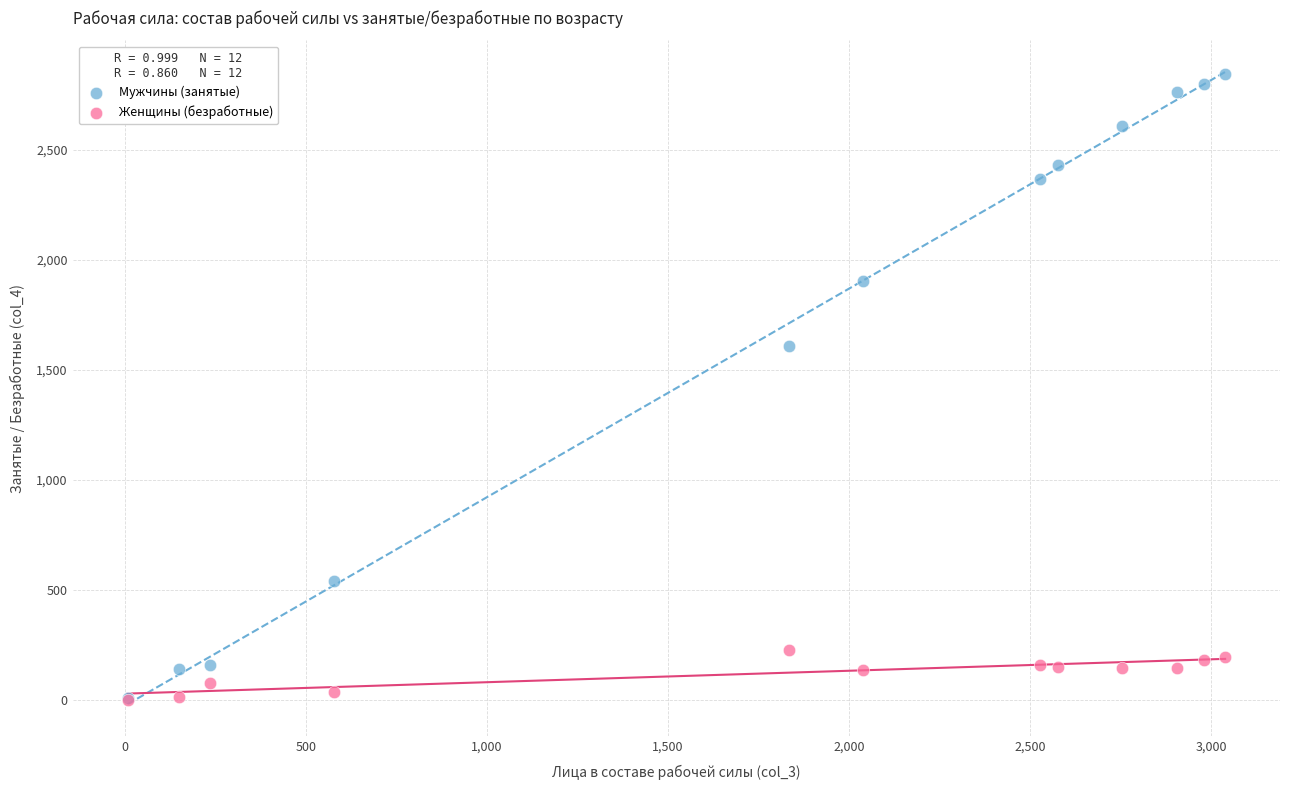

In the Мужчины (занятые) series, what Y value is closest to 1426?

1610